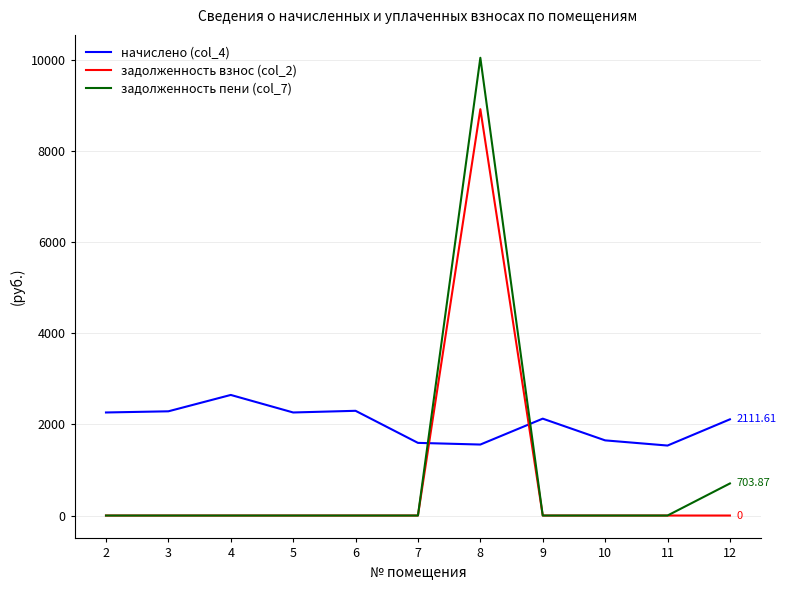

True or false: задолженность пени (col_7) and начислено (col_4) intersect in this chart.

True